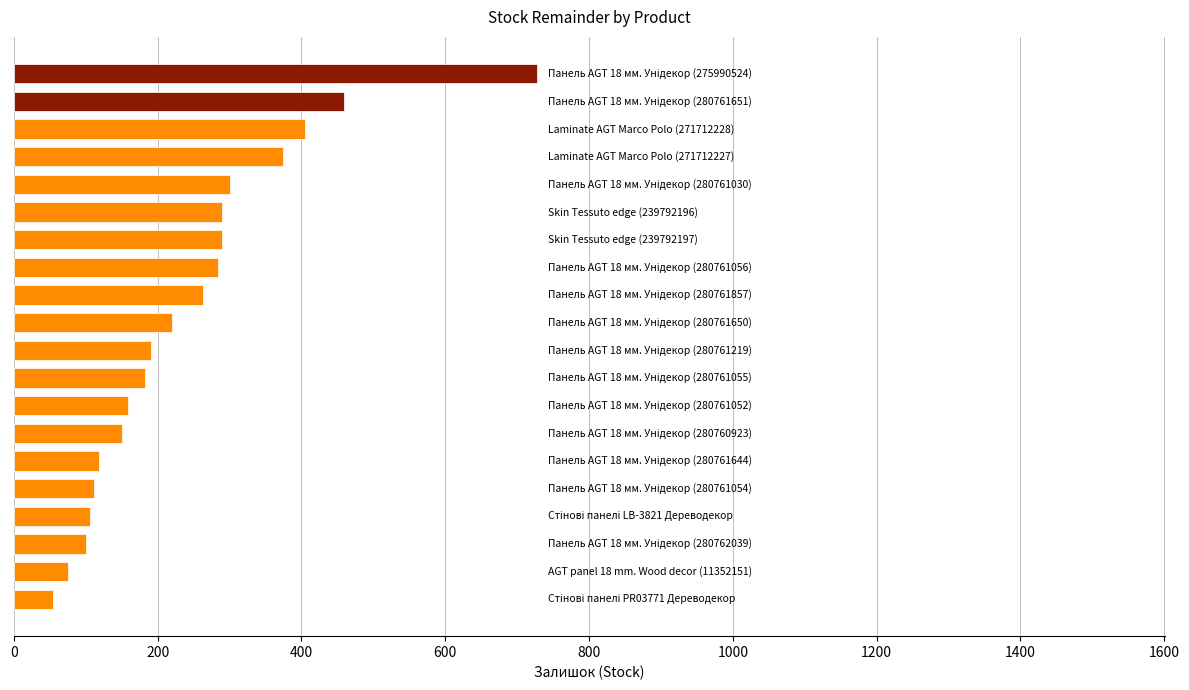

What is the difference between the maximum and minimum values?

673